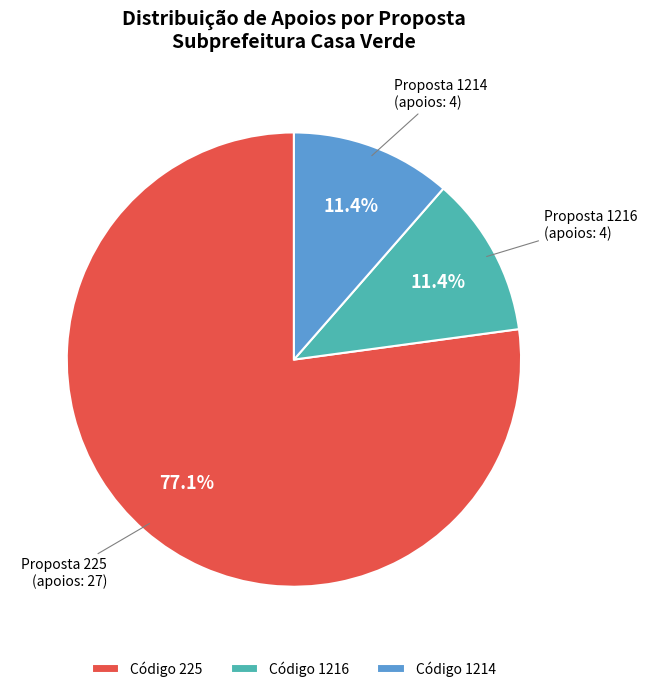

What is the largest slice in the pie chart?

Código 225